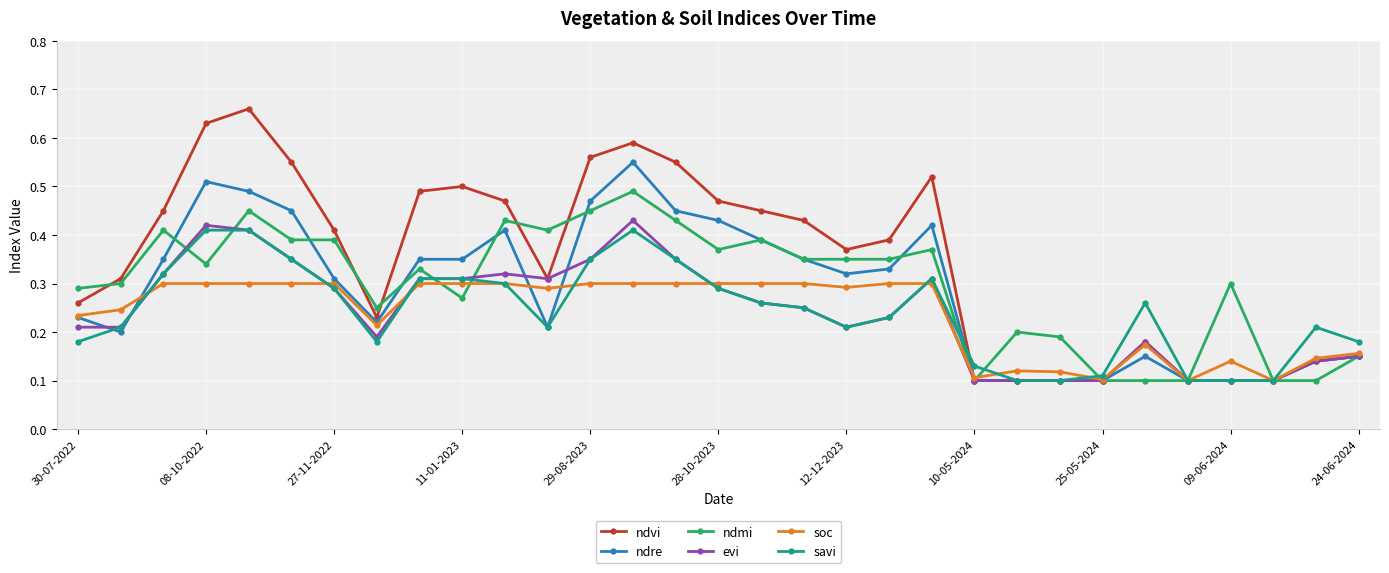

At how many categories does at least one series exceed 0?

31